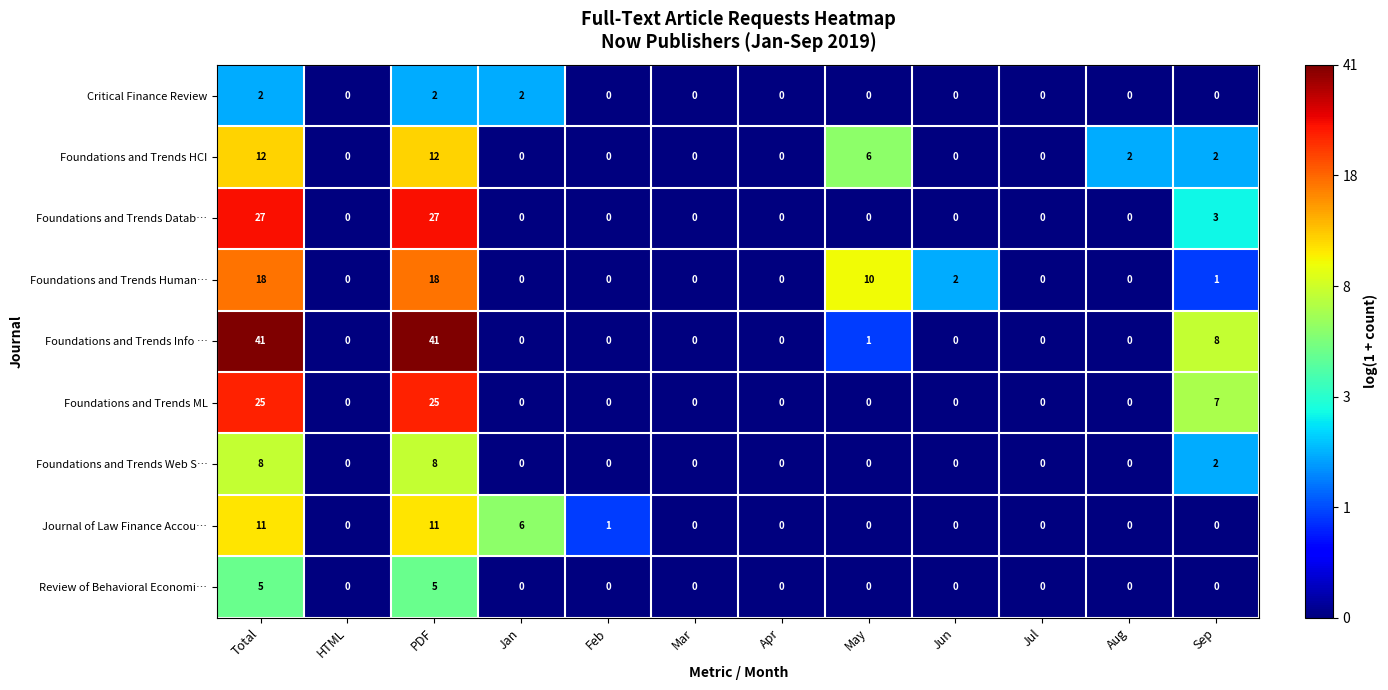

True or false: Review of Behavioral Economi… has a value of 8 at PDF.

False